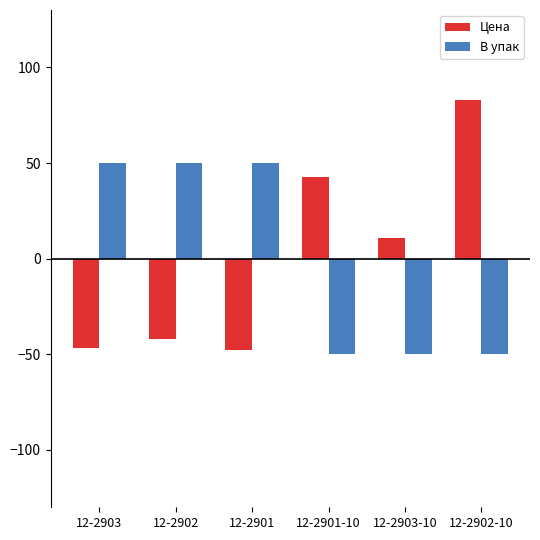

What is the total value across all series at 12-2903?

3.4